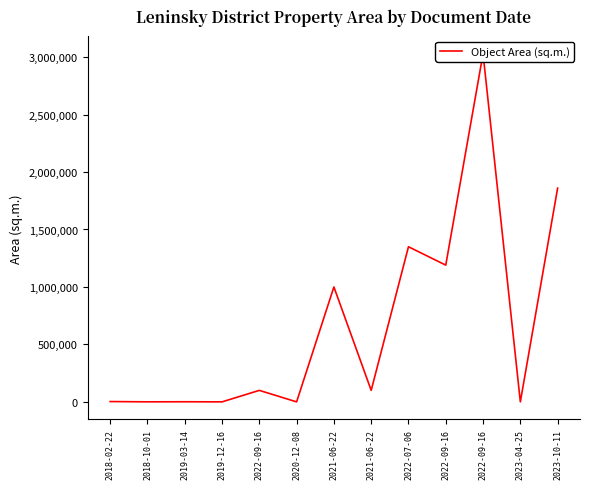

How many data points does each series have?

13